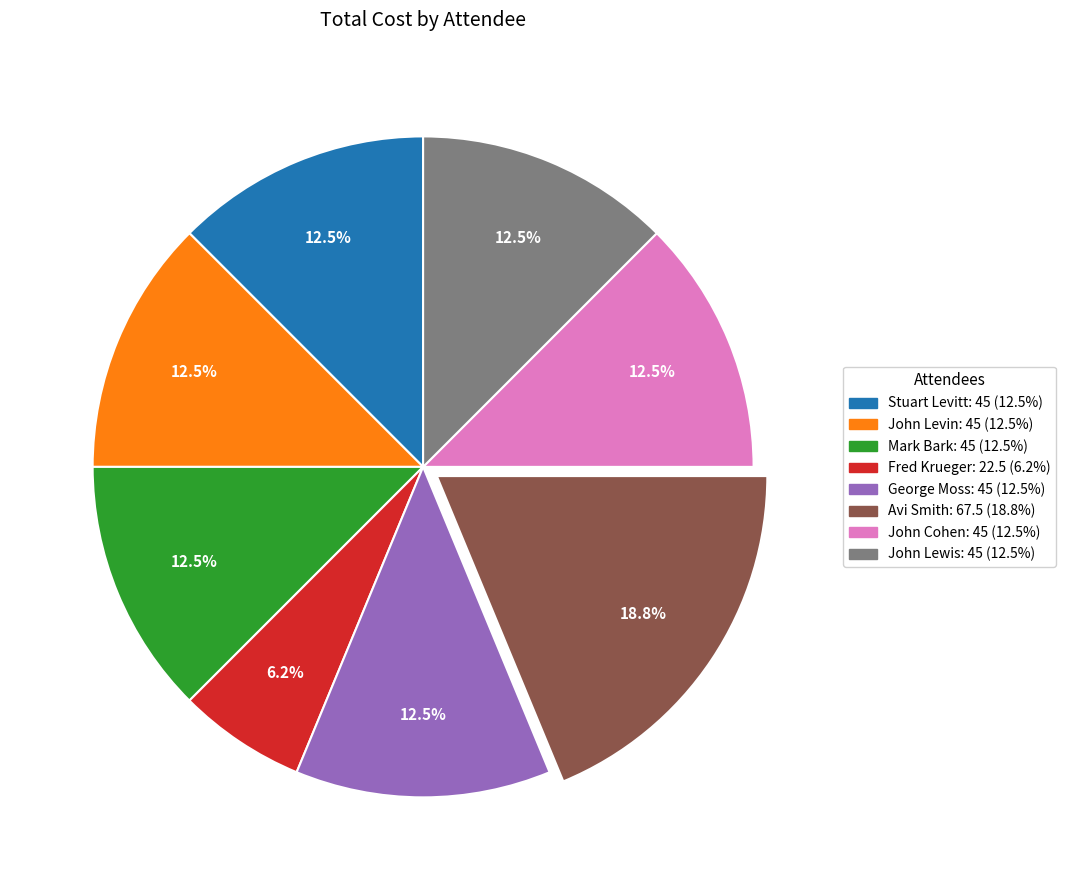

Which category has the biggest portion of the pie?

Avi Smith